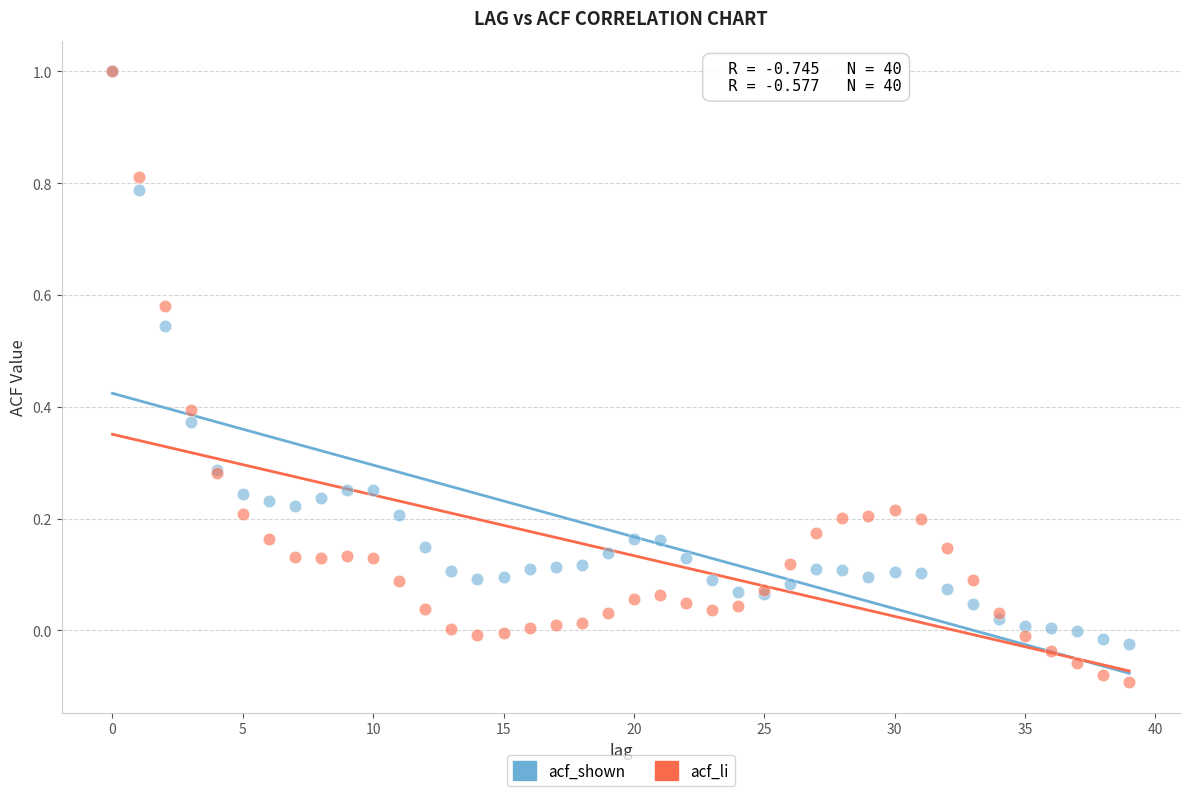

Which series reaches the minimum Y coordinate?

acf_li